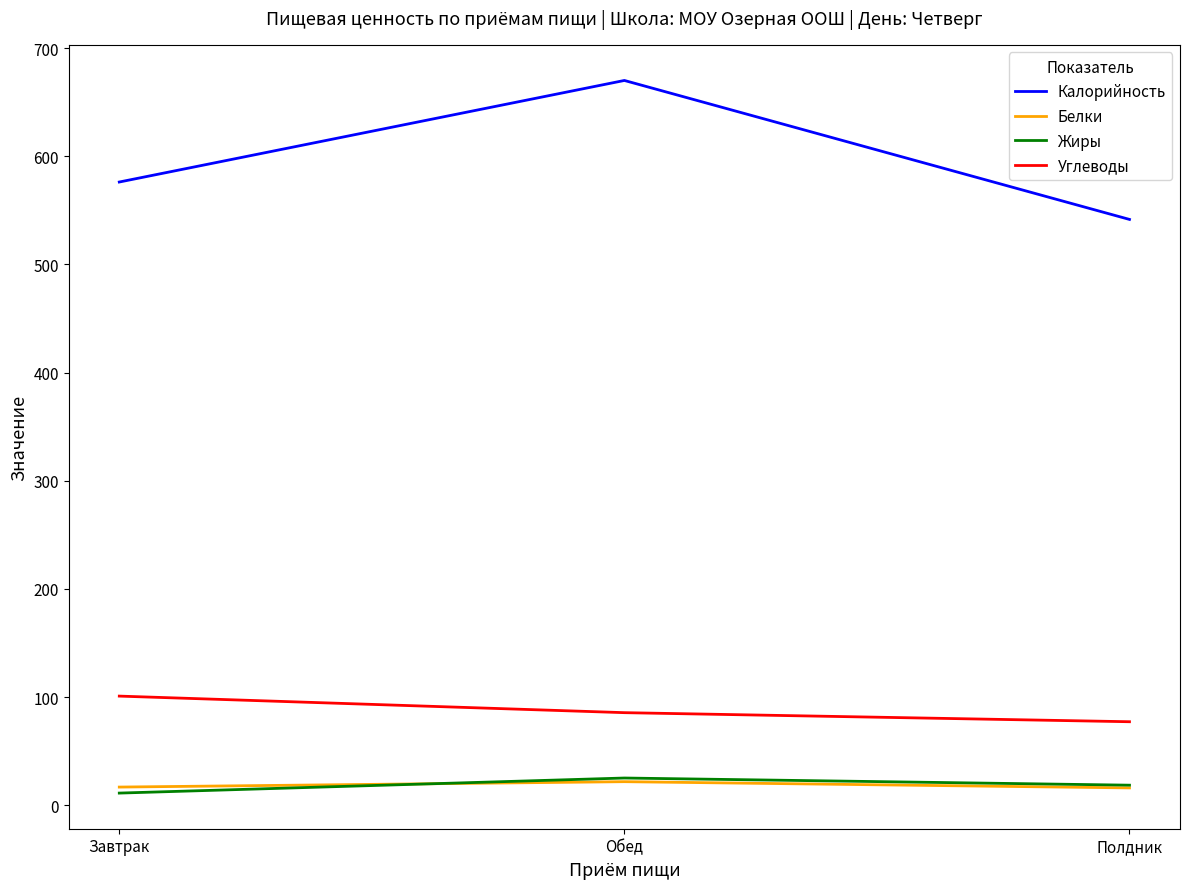

True or false: Углеводы has a value of 85.7 at Обед.

True